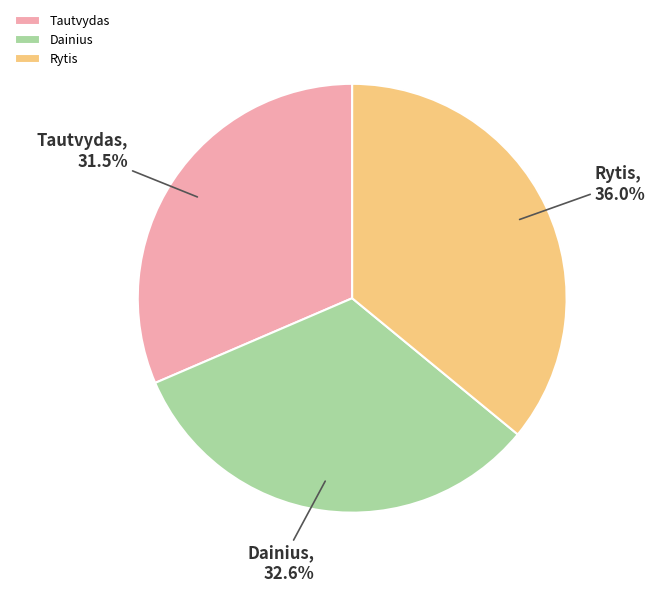

Which slice is the smallest?

Tautvydas